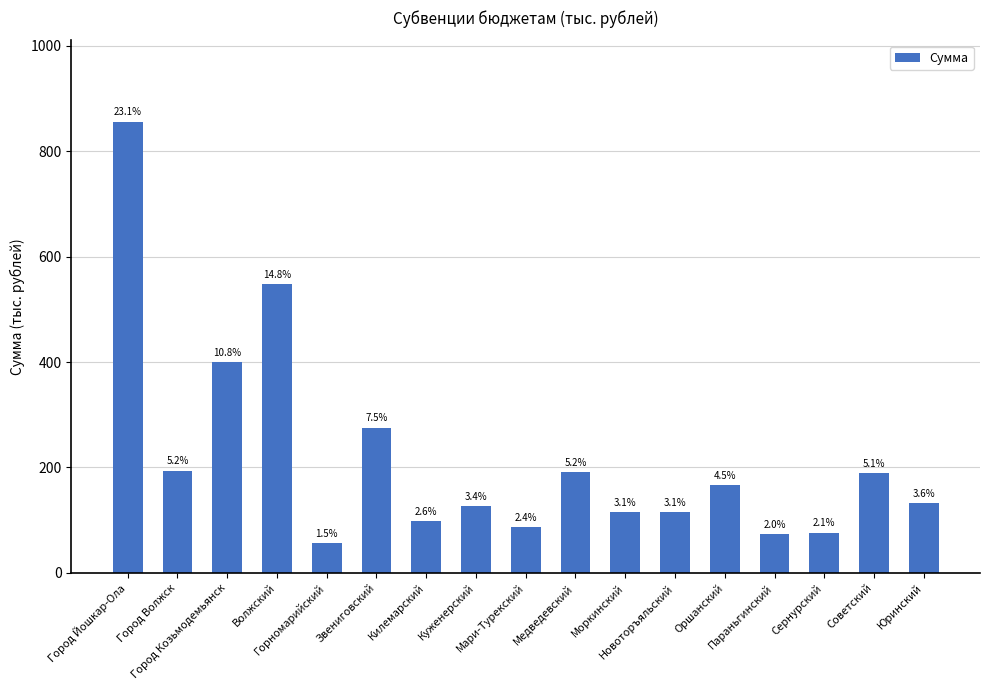

How many bars are there in total?

17